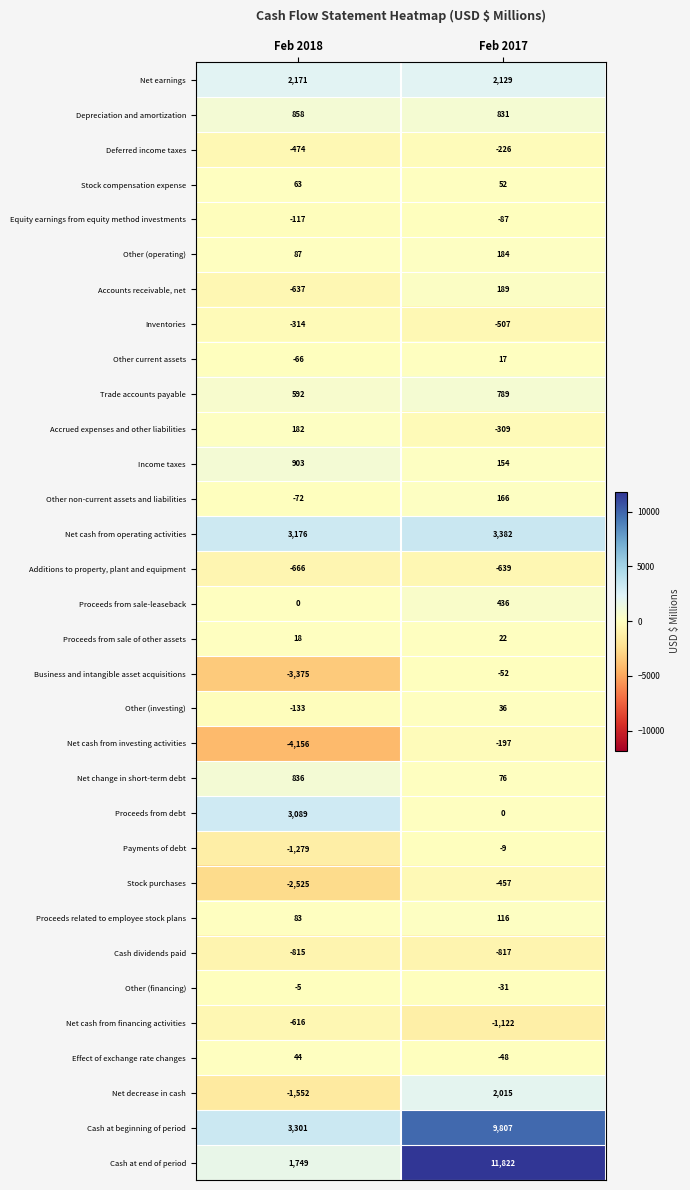

At which label does Accounts receivable, net reach its peak?

Feb 2017